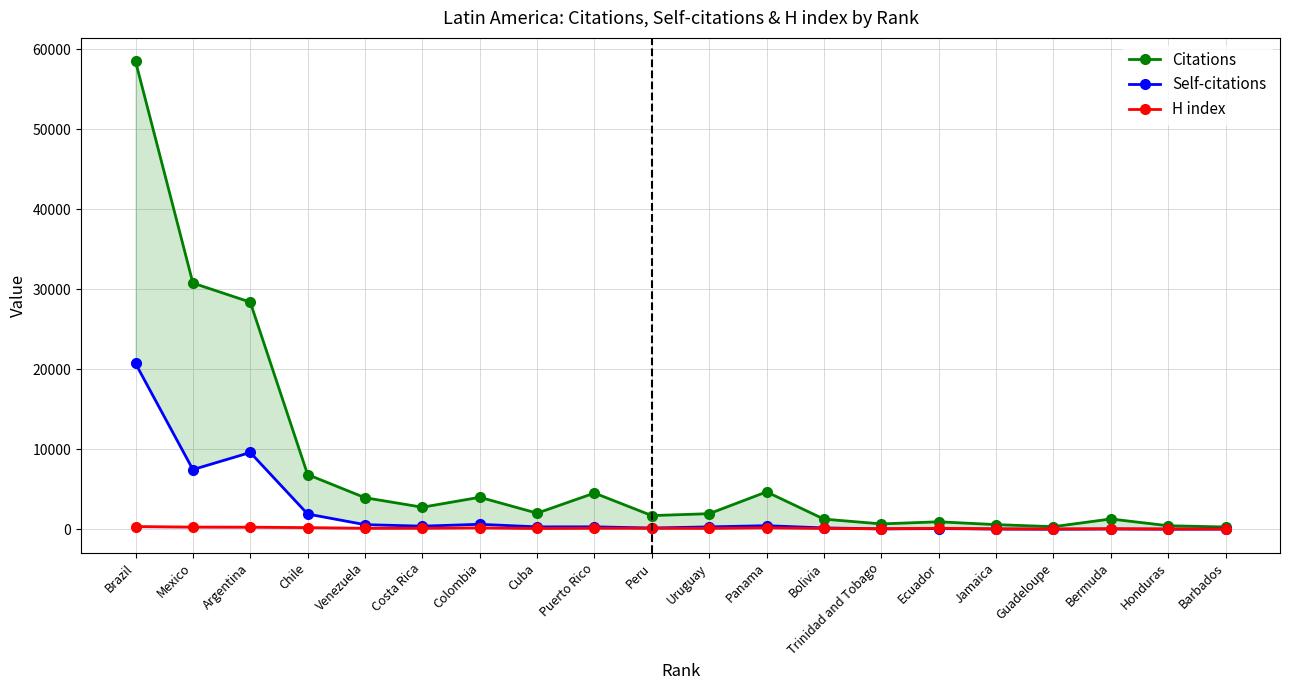

Which category has the highest value across all series?

Brazil